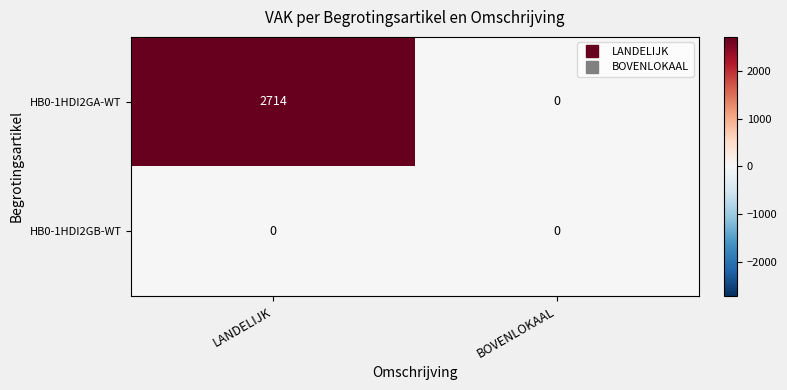

Reading left to right, list all the values displayed in this chart.

HB0-1HDI2GA-WT: LANDELIJK=2714	BOVENLOKAAL=0
HB0-1HDI2GB-WT: LANDELIJK=0	BOVENLOKAAL=0